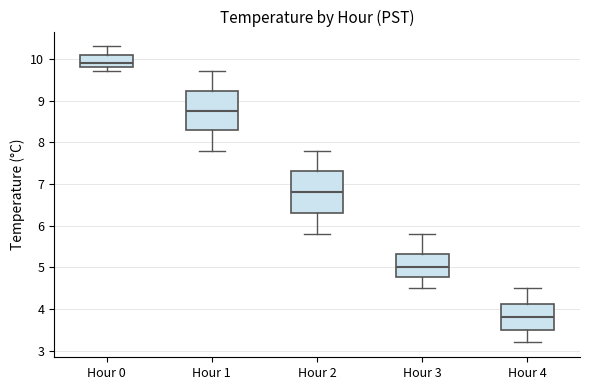

Where is the upper edge of the box for Hour 4 on the y-axis? The values are not printed on the chart, so give them approximately, as read against the axis.

4.1